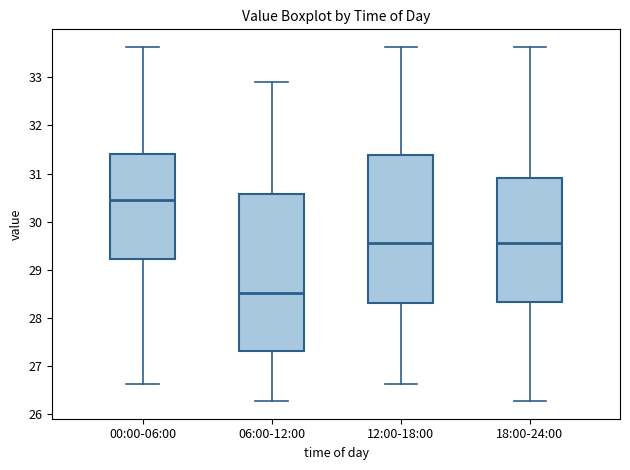

Reading left to right, read every box against the y-axis: the position of its median line, the range the box covers, and the ends of its whiskers. The values are not printed on the chart, so give them approximately, as read against the axis.

00:00-06:00: median 30.4, box 29.2 to 31.4, whiskers 26.6 to 33.6
06:00-12:00: median 28.5, box 27.3 to 30.6, whiskers 26.3 to 32.9
12:00-18:00: median 29.6, box 28.3 to 31.4, whiskers 26.6 to 33.6
18:00-24:00: median 29.6, box 28.3 to 30.9, whiskers 26.3 to 33.6